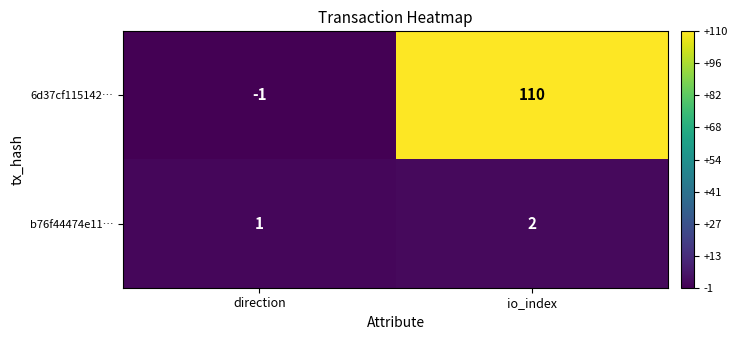

What is the difference between the highest and lowest values at io_index?

108